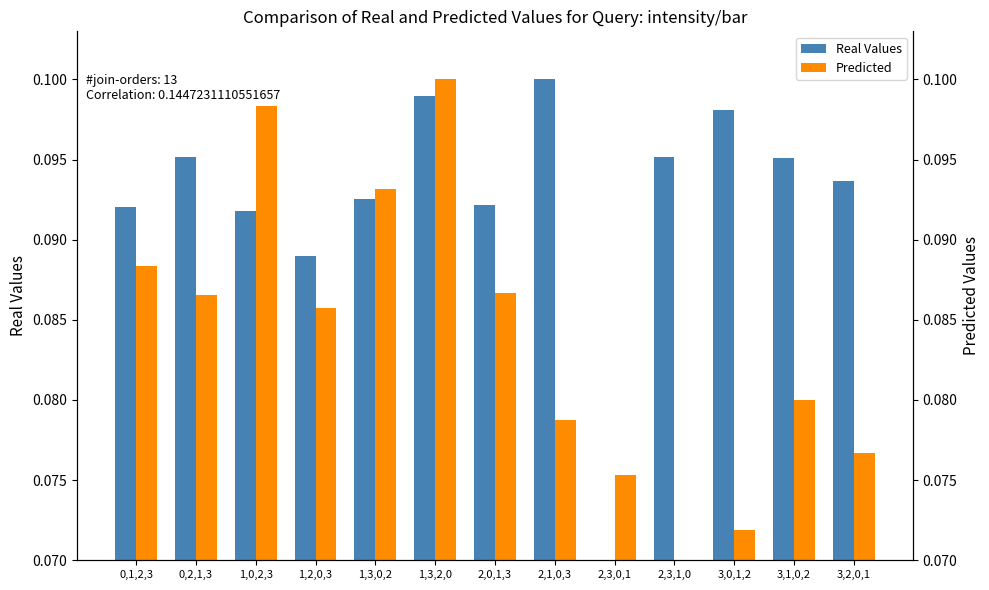

What is the sum of all Predicted values?

1.1